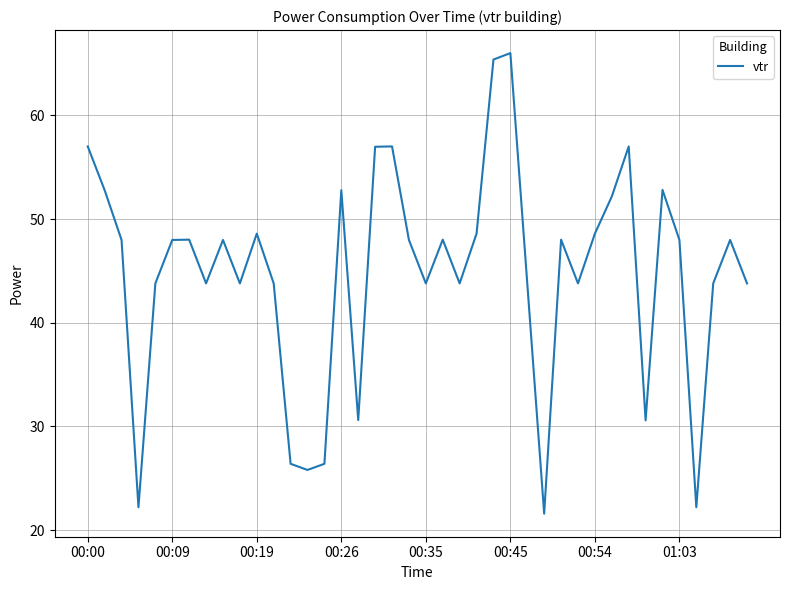

What is the maximum value shown in the chart?

66.0